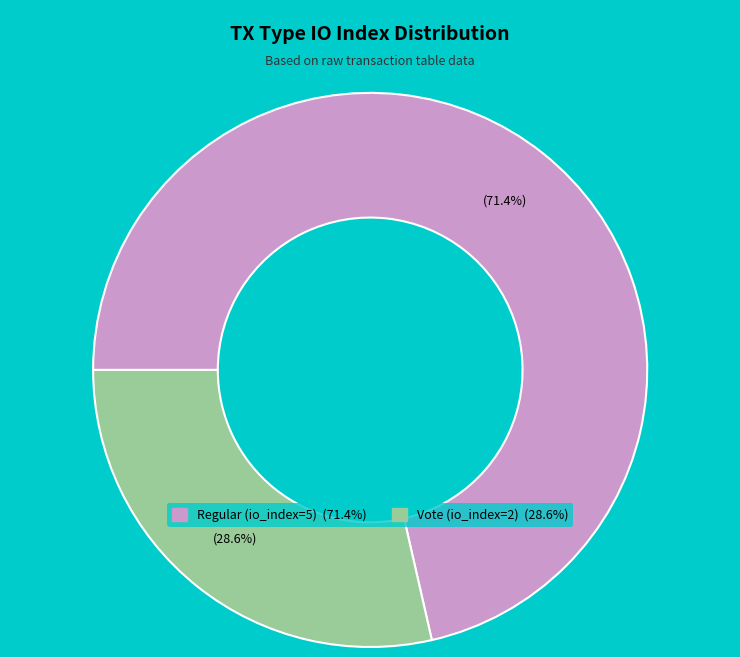

Rank the categories by value from highest to lowest.

Regular (io_index=5), Vote (io_index=2)